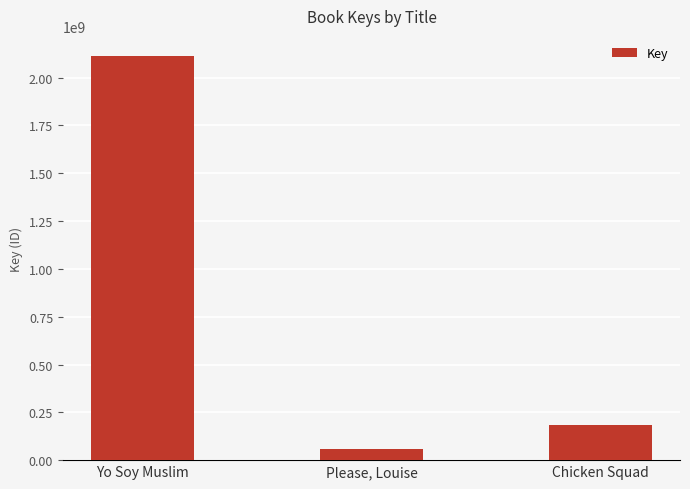

What is the average value?

786270654